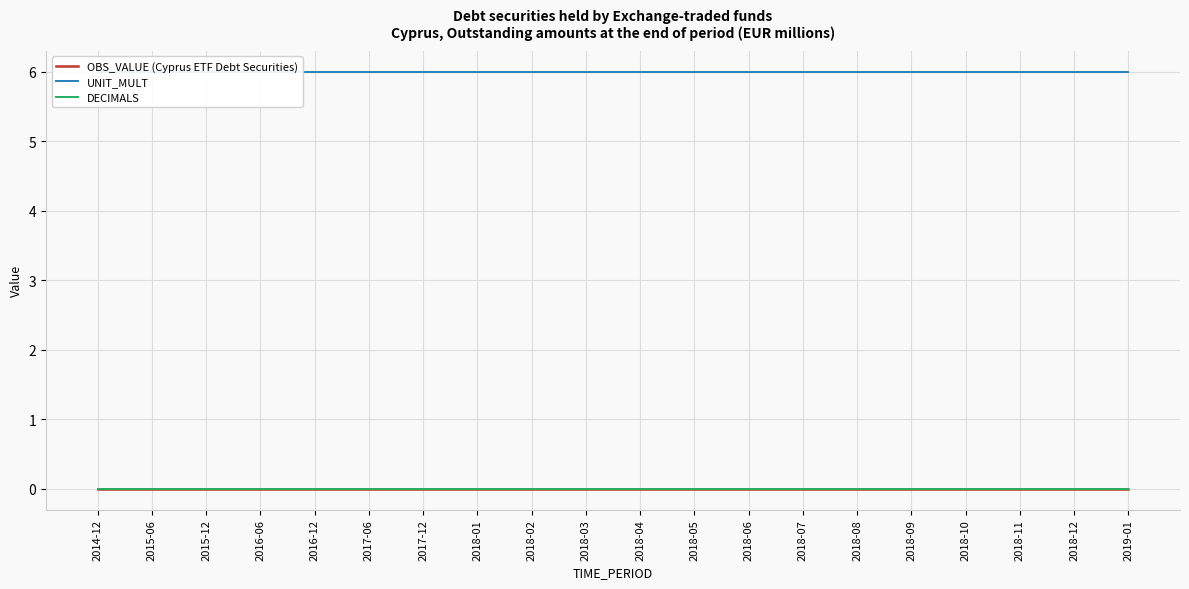

Which series changed the most between 2016-06 and 2018-12?

OBS_VALUE (Cyprus ETF Debt Securities)